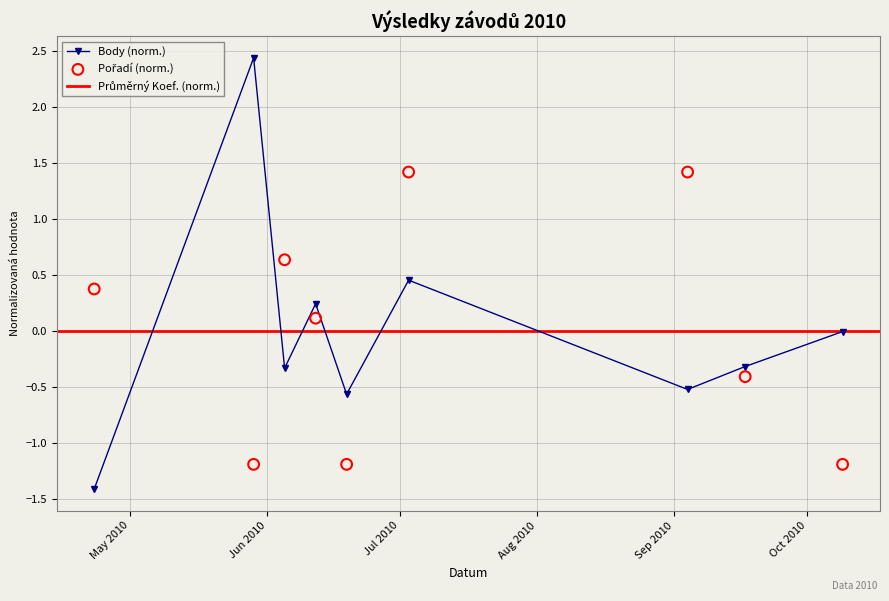

What is the value of the Body (norm.) point at the 8th from the left?

-0.3